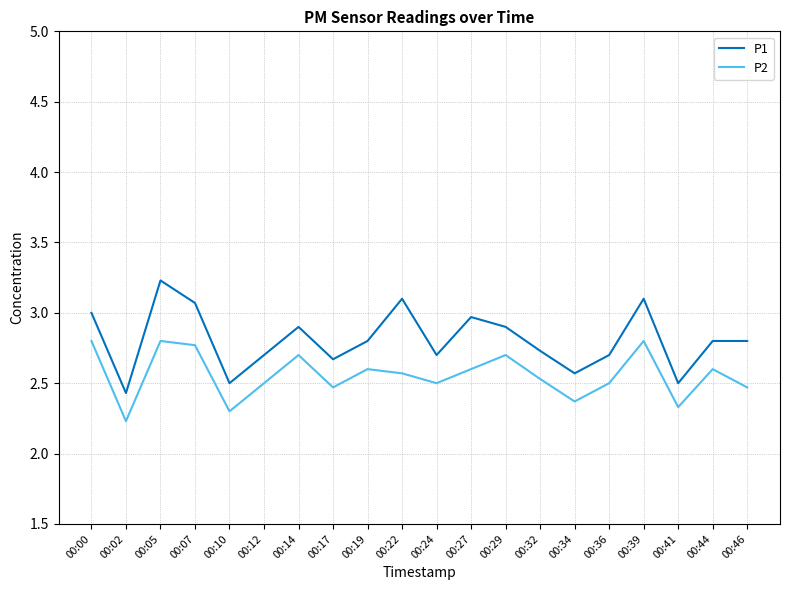

The value of P2 at 00:44 is 4.2. True or false?

False